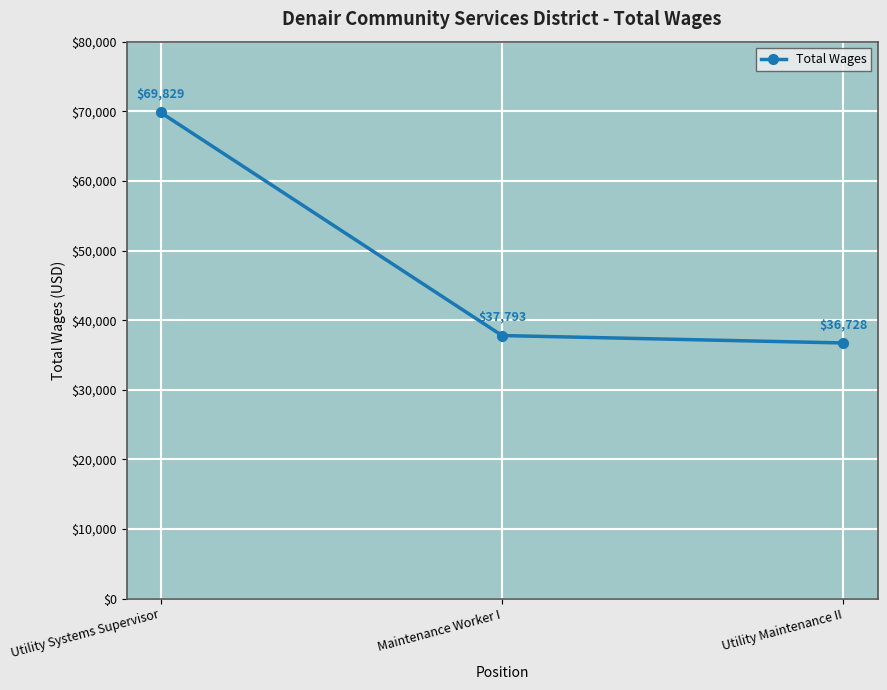

At which category does the chart reach its peak across all series?

Utility Systems Supervisor